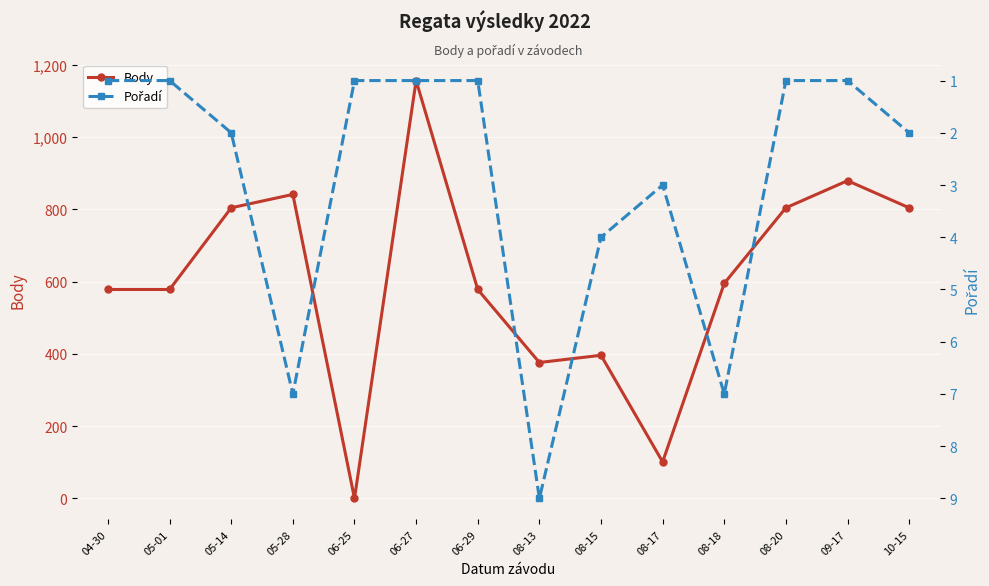

What is the label of the 3rd point from the left?

05-14